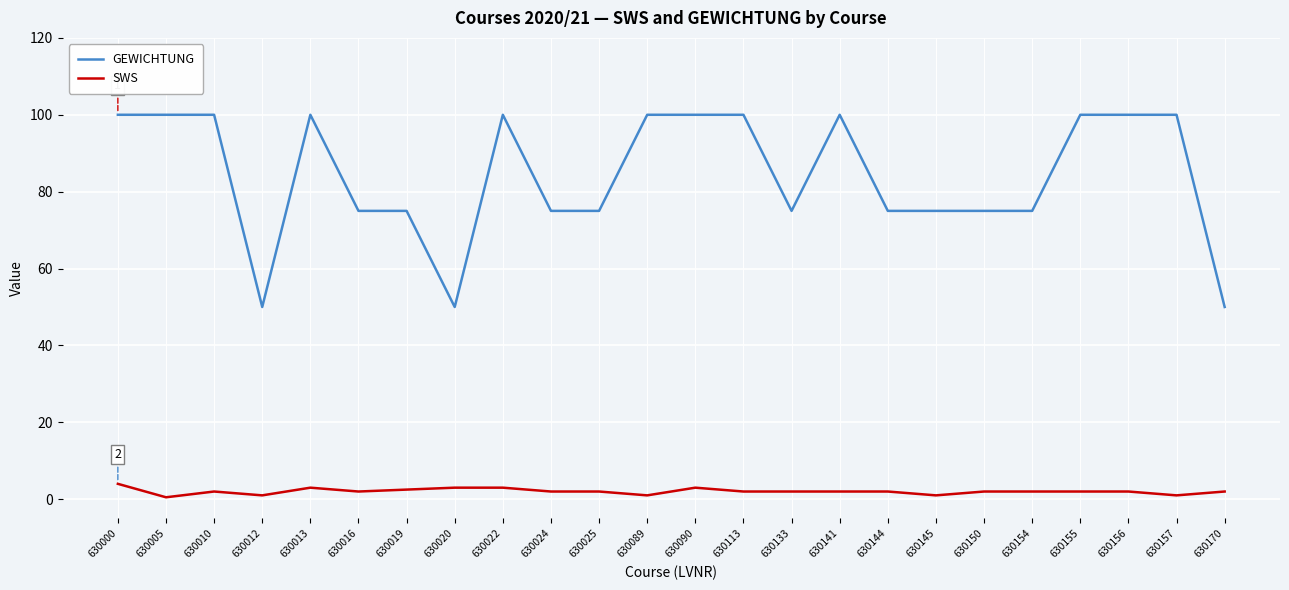

What is the difference between the maximum and minimum values in the GEWICHTUNG series?

50.0